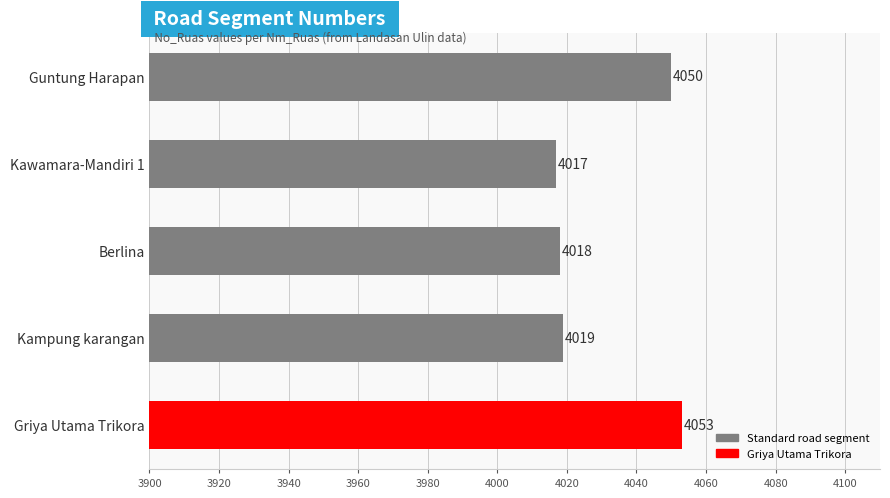

What is the smallest value displayed?

4017